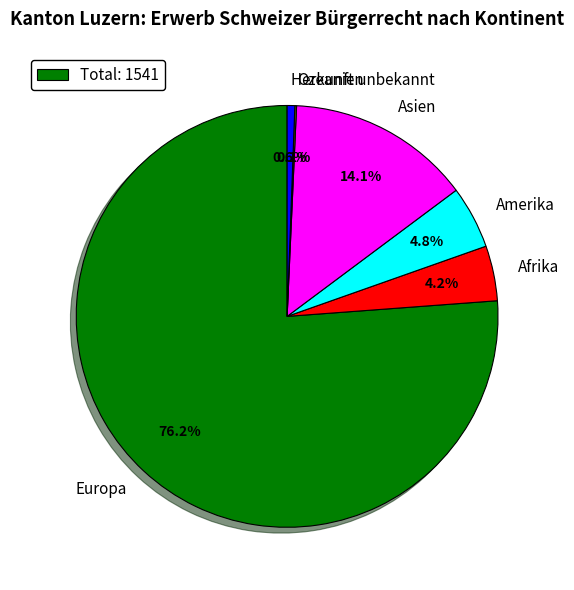

To the nearest percent, what is the average slice percentage?

17%